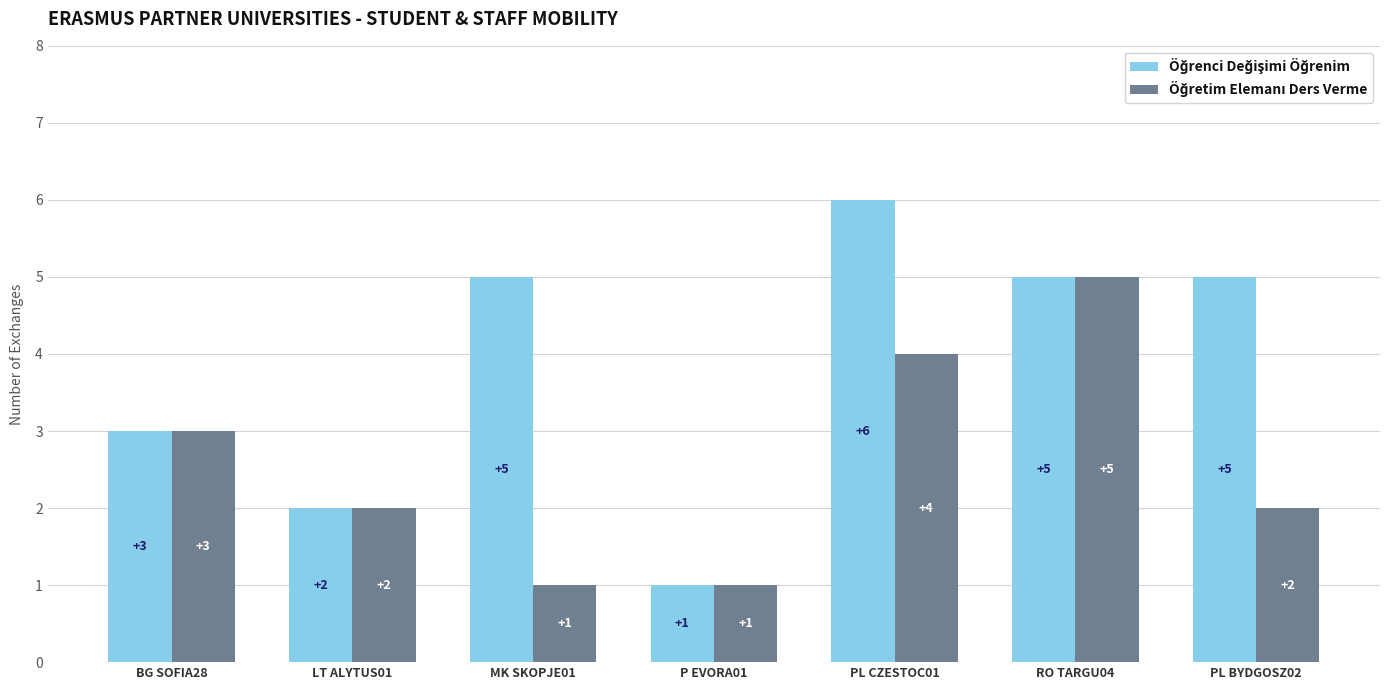

What is the difference between the highest and lowest values at MK SKOPJE01?

4